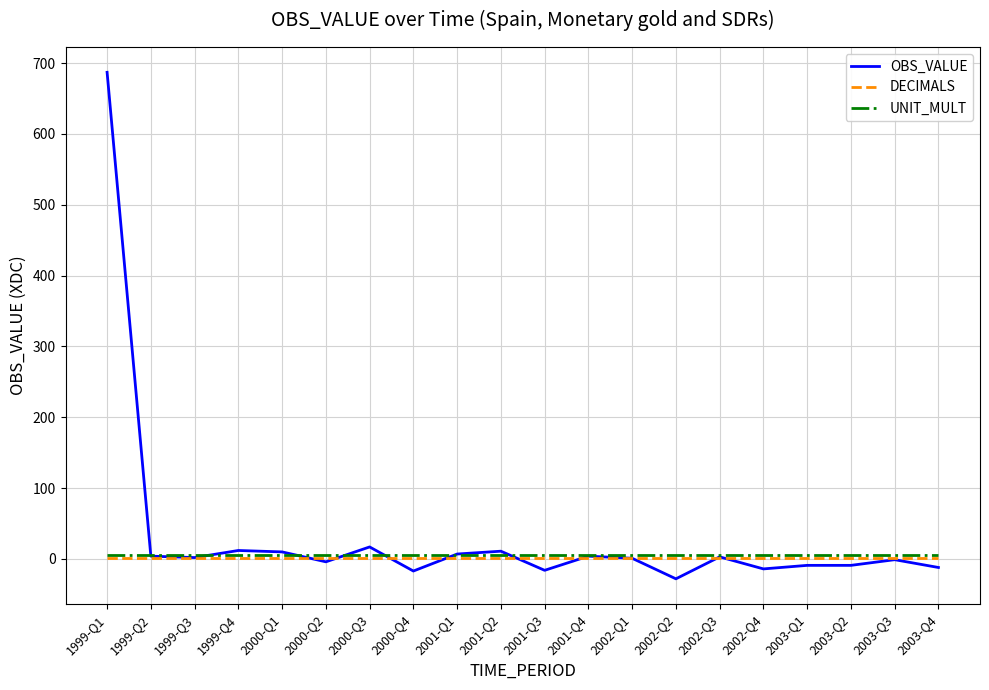

At which category is the sum across all series the highest?

1999-Q1